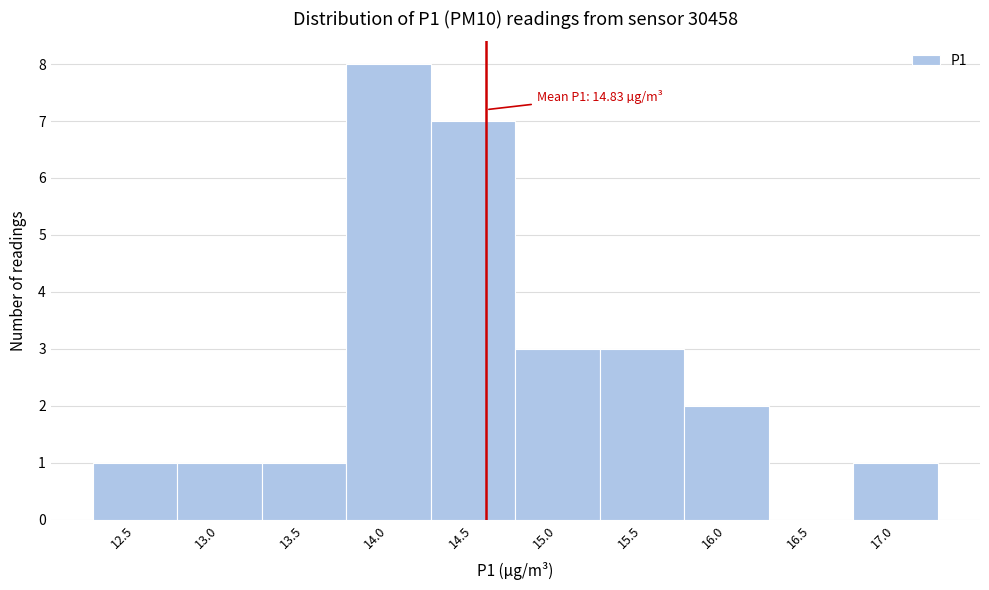

Reading left to right, transcribe all the data shown in this chart.

12.5=1	13.0=1	13.5=1	14.0=8	14.5=7	15.0=3	15.5=3	16.0=2	16.5=0	17.0=1